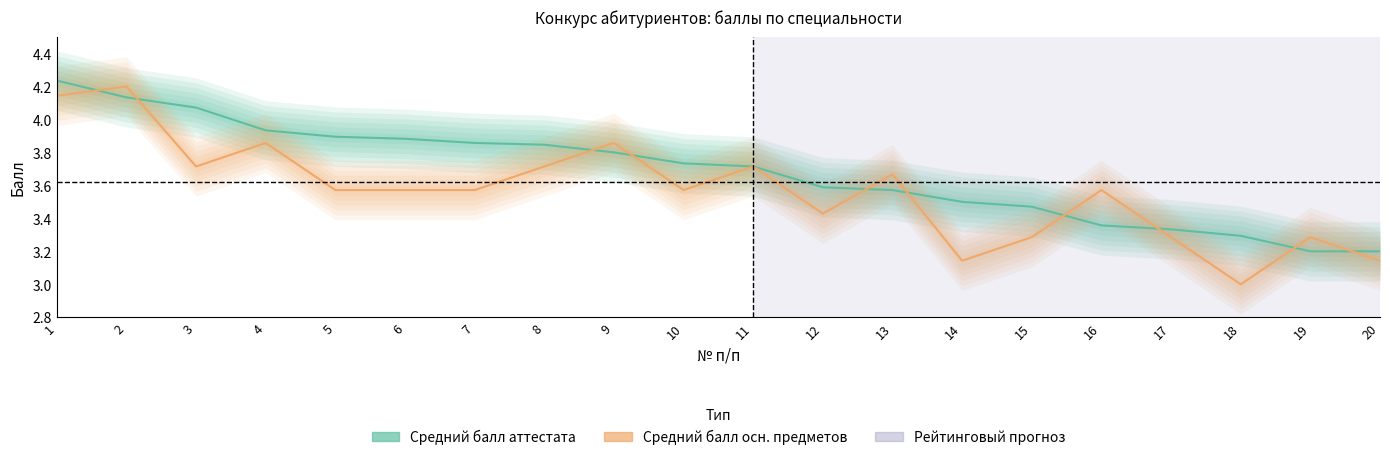

How many lines are shown in the chart?

2